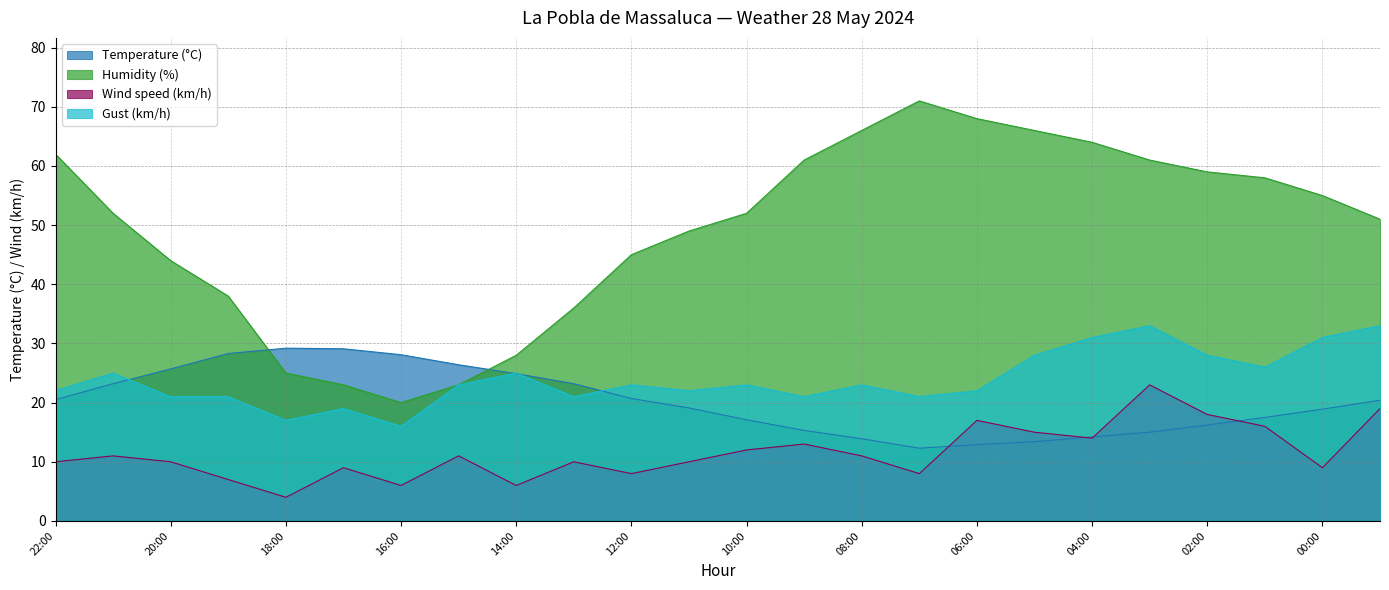

True or false: Temperature (°C) has a value of 9.1 at 00:00.

False